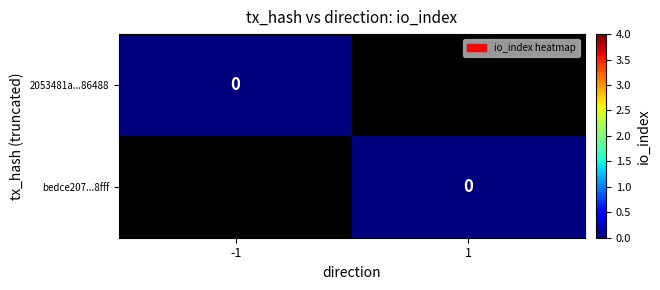

Is the value of 2053481a967e4f23fa6c147d184be5358d86488 at 1 greater than the value of bedce2076e2165232145ccd47c8ddf3a97fe8ff at 1?

No